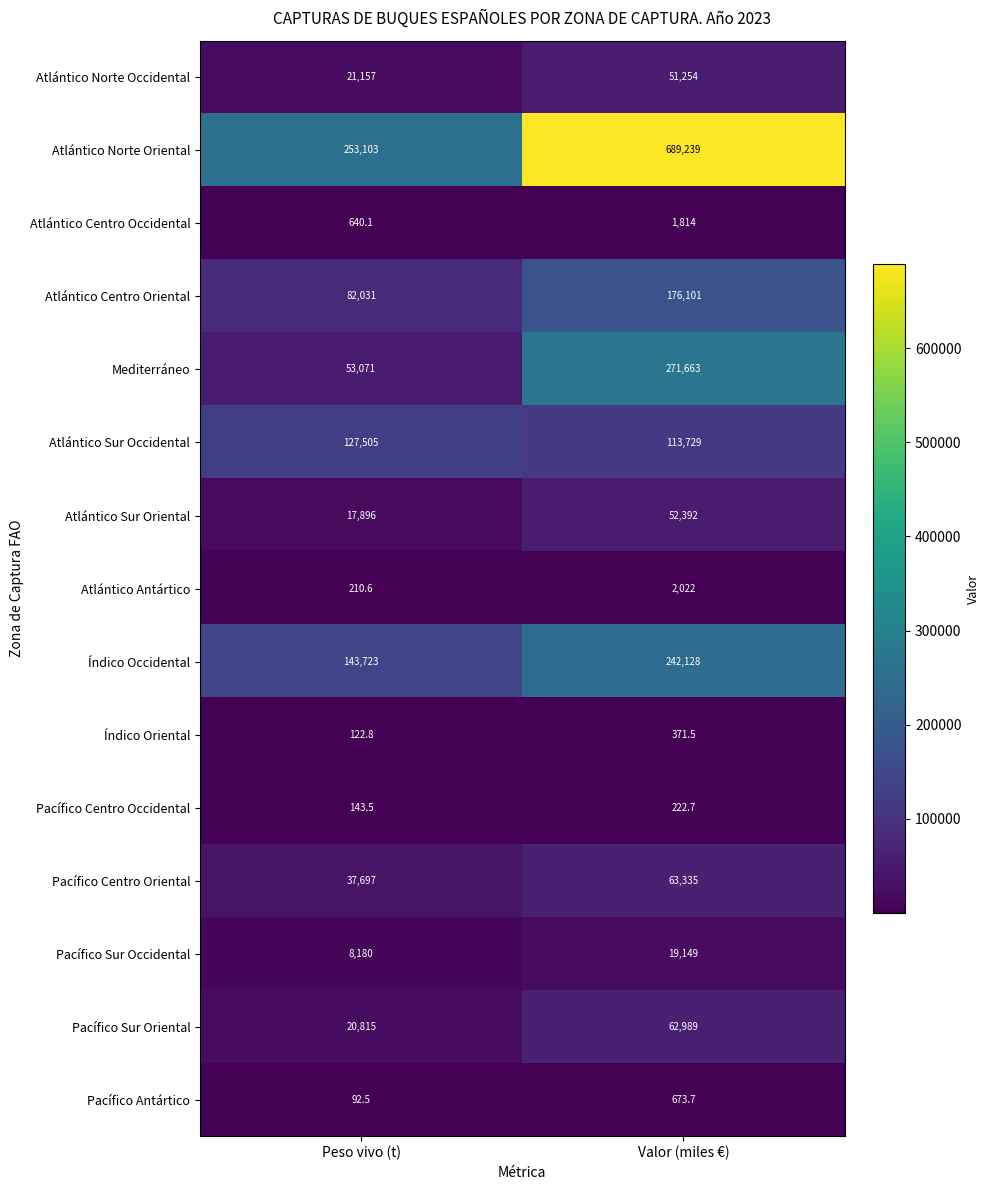

At Valor (miles €), list the series in order from smallest to largest.

Pacífico Centro Occidental, Índico Oriental, Pacífico Antártico, Atlántico Centro Occidental, Atlántico Antártico, Pacífico Sur Occidental, Atlántico Norte Occidental, Atlántico Sur Oriental, Pacífico Sur Oriental, Pacífico Centro Oriental, Atlántico Sur Occidental, Atlántico Centro Oriental, Índico Occidental, Mediterráneo, Atlántico Norte Oriental